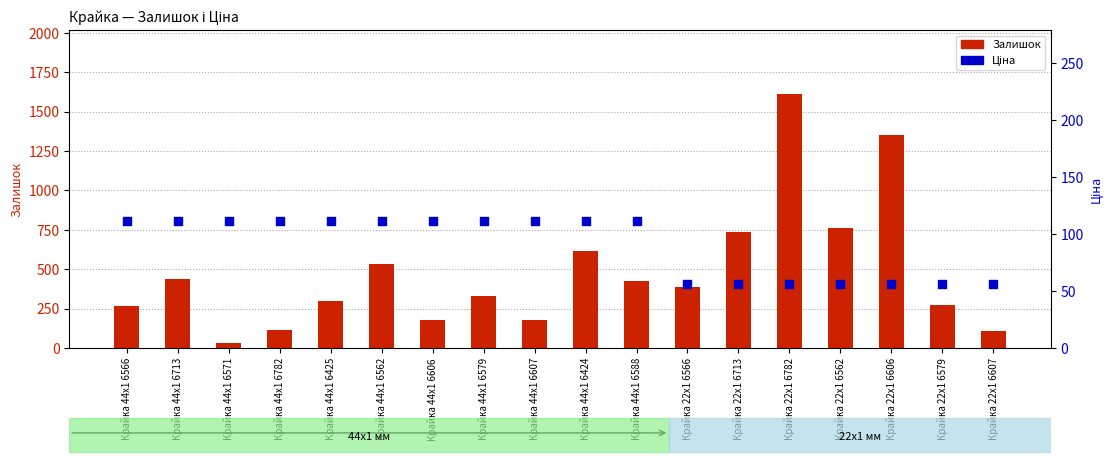

What are all the series names shown in the legend?

Залишок, Ціна